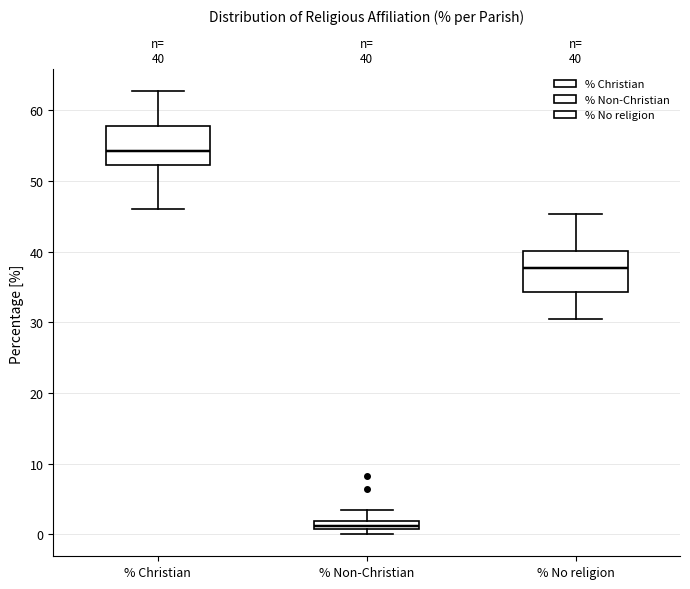

Which box's median line is the lowest?

% Non-Christian